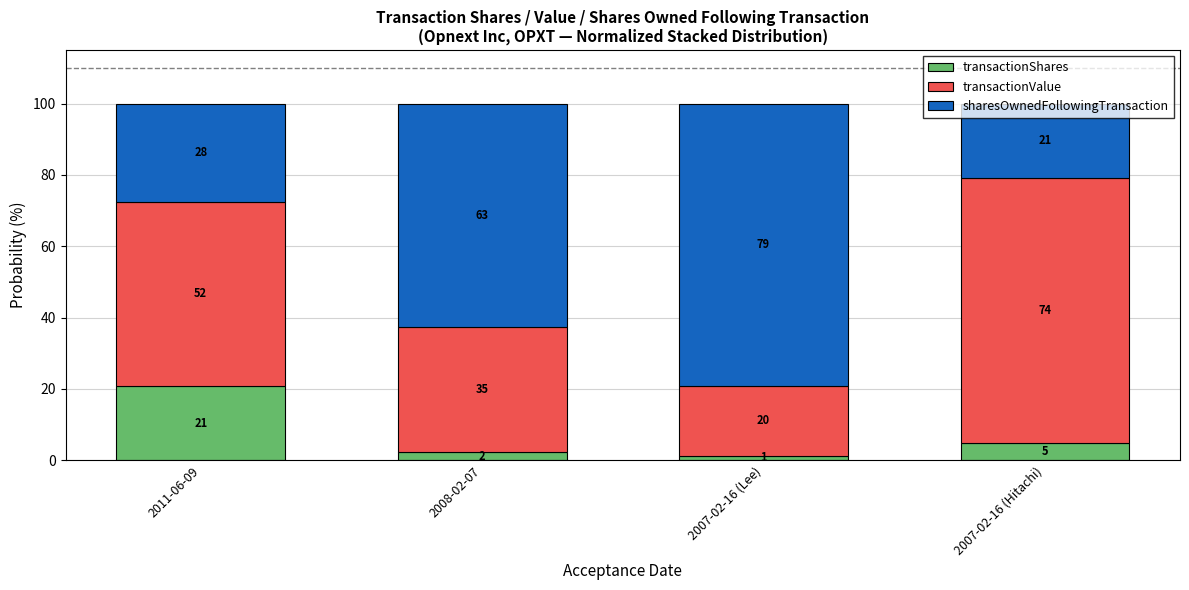

What is the total value across all series at 2008-02-07?

100.0